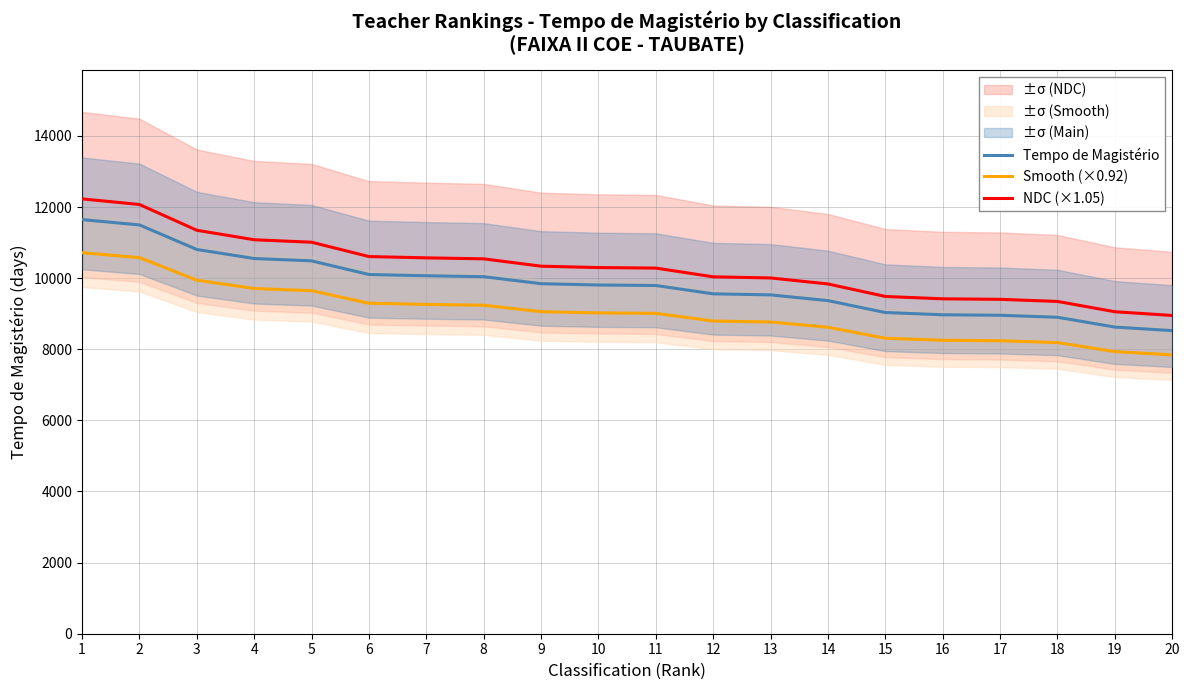

What is the total value across all series at 2?

34143.1